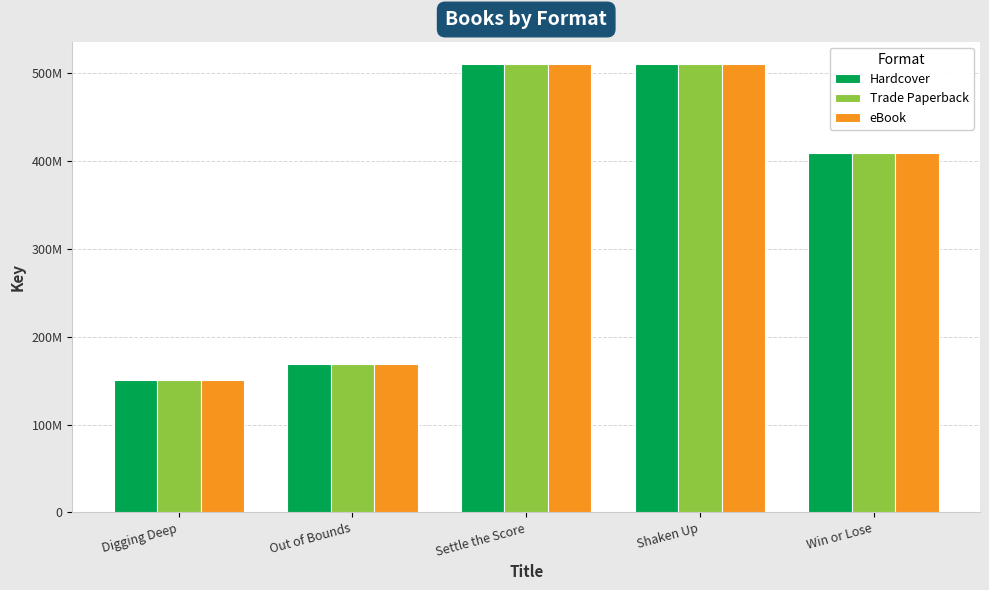

Is the value of Hardcover at Shaken Up greater than the value of Trade Paperback at Out of Bounds?

Yes